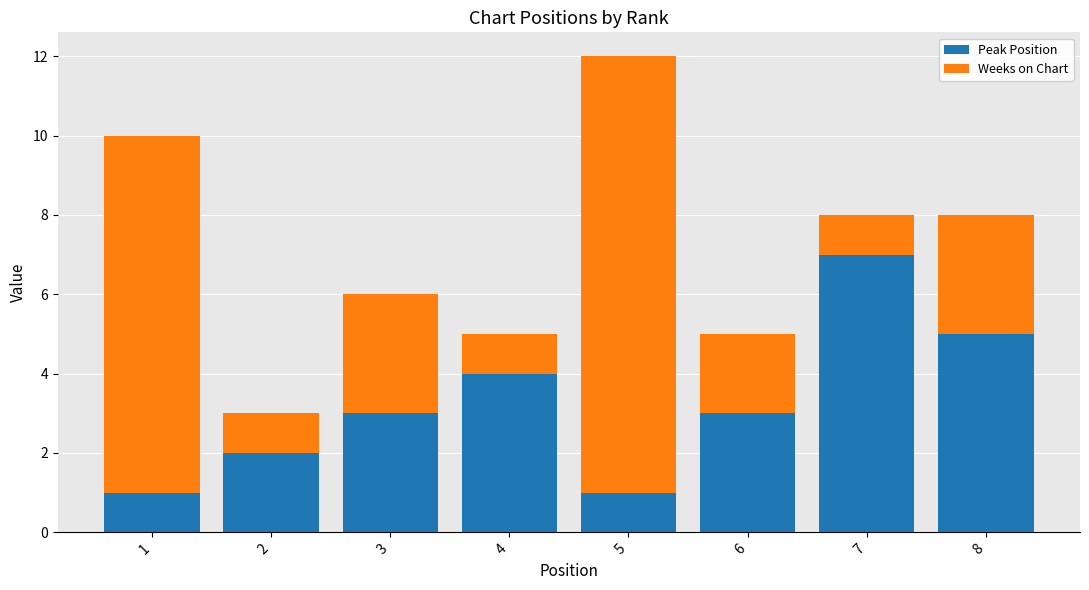

True or false: Peak Position has a value of 1 at 1.

True